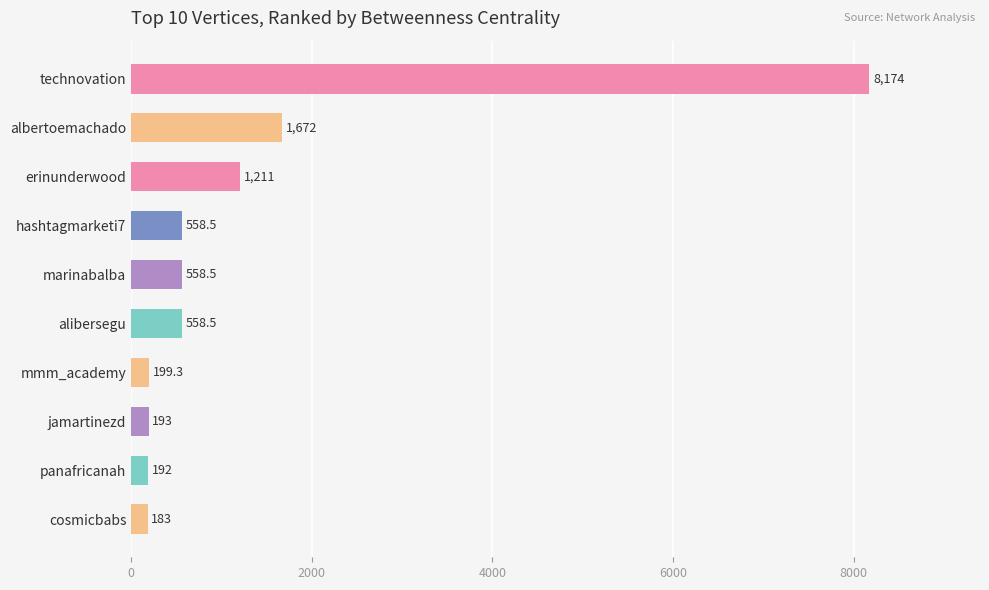

Is it true that the value at albertoemachado is 1672.5?

True